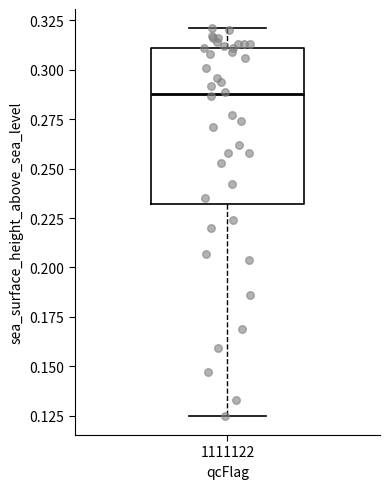

Where is the lower edge of the box at x = 1111122 on the y-axis? The values are not printed on the chart, so give them approximately, as read against the axis.

0.230